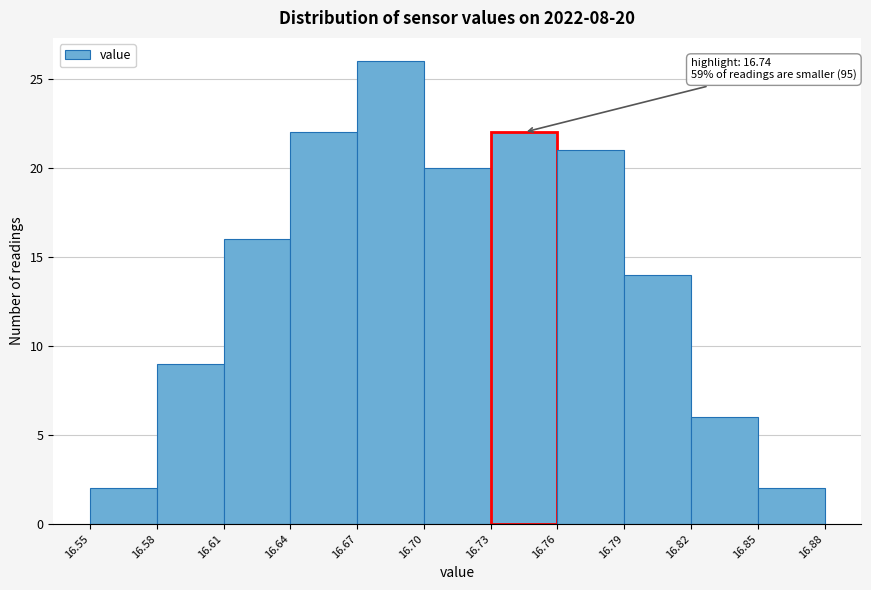

Over which range of the x-axis is the bar tallest?

16.67 to 16.70